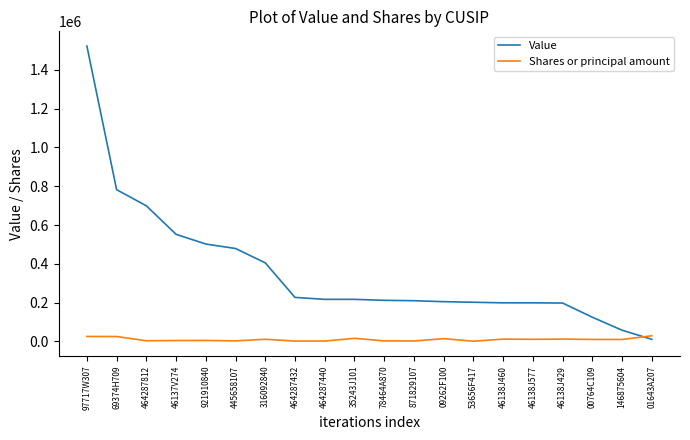

Which series has the largest total across all categories?

Value